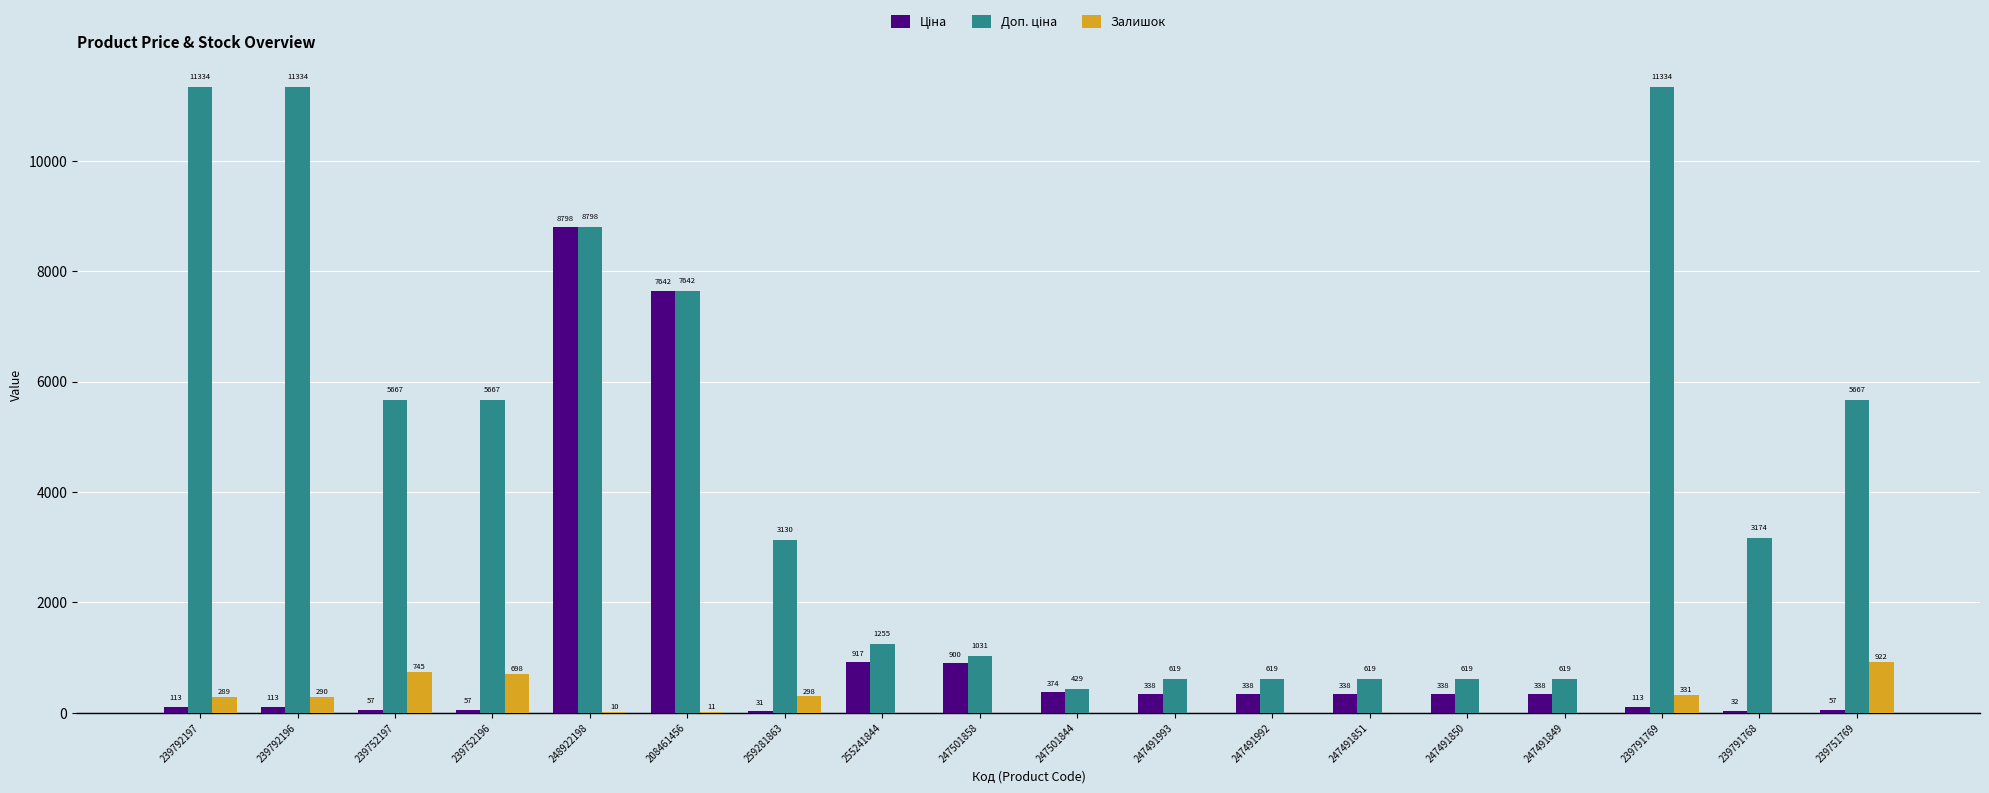

What is the sum of the Залишок values at 208461456 and 259281863?

309.0